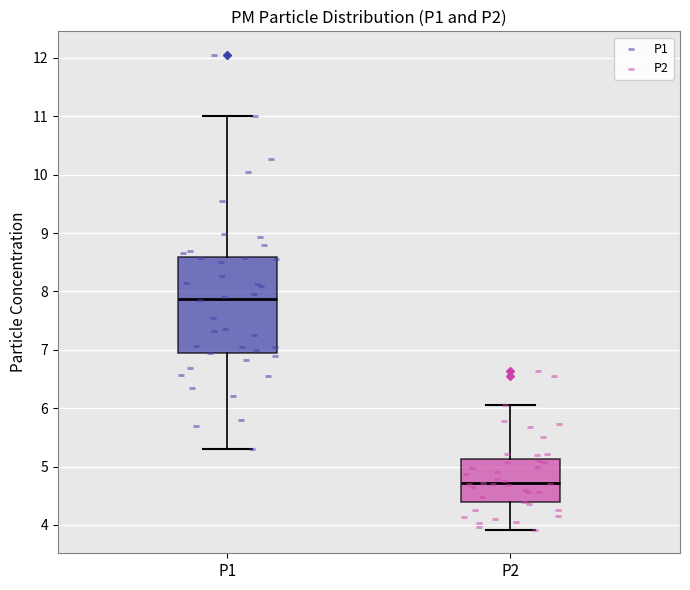

Reading left to right, read every box against the y-axis: the position of its median line, the range the box covers, and the ends of its whiskers. The values are not printed on the chart, so give them approximately, as read against the axis.

P1: median 7.9, box 6.9 to 8.6, whiskers 5.3 to 11.0
P2: median 4.7, box 4.4 to 5.1, whiskers 3.9 to 6.1